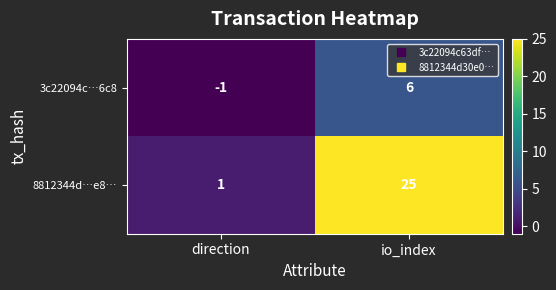

Reading right to left, transcribe all the data shown in this chart.

3c22094c…6c8: io_index=6	direction=-1
8812344d…e8…: io_index=25	direction=1